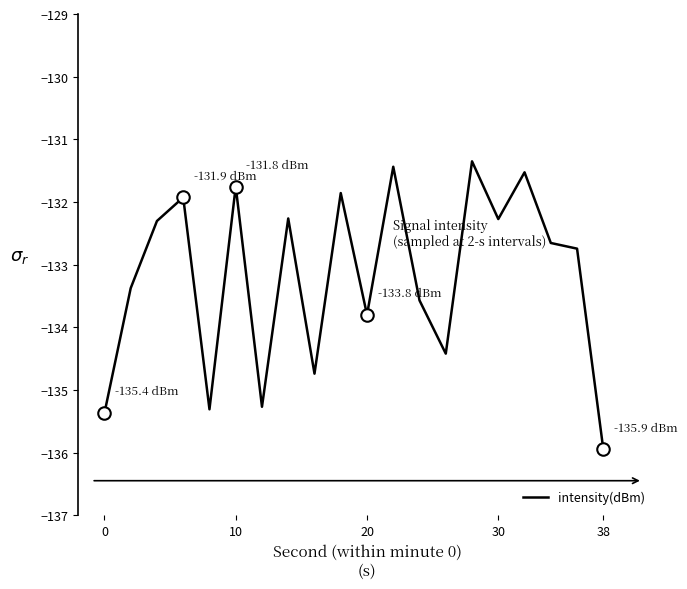

What is the average value?

-133.2